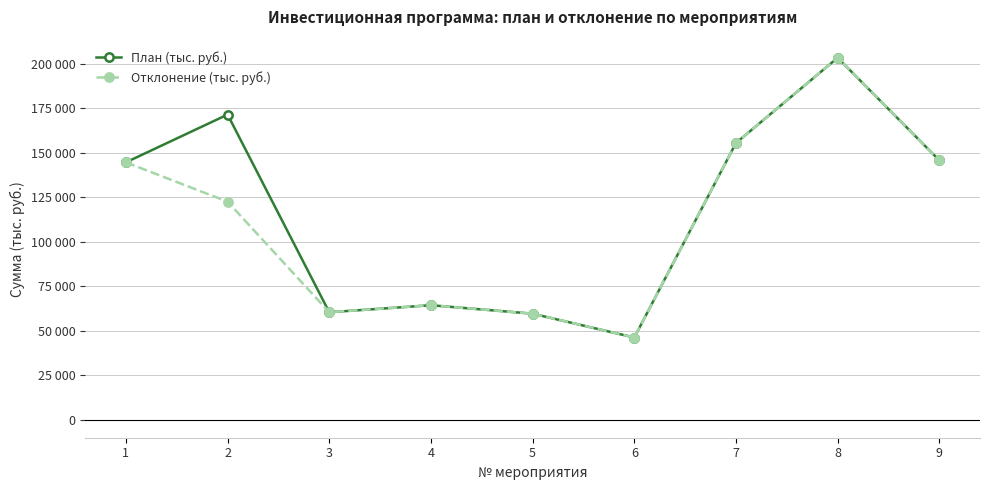

True or false: План (тыс. руб.) has more than 2 points higher than both neighbors.

True